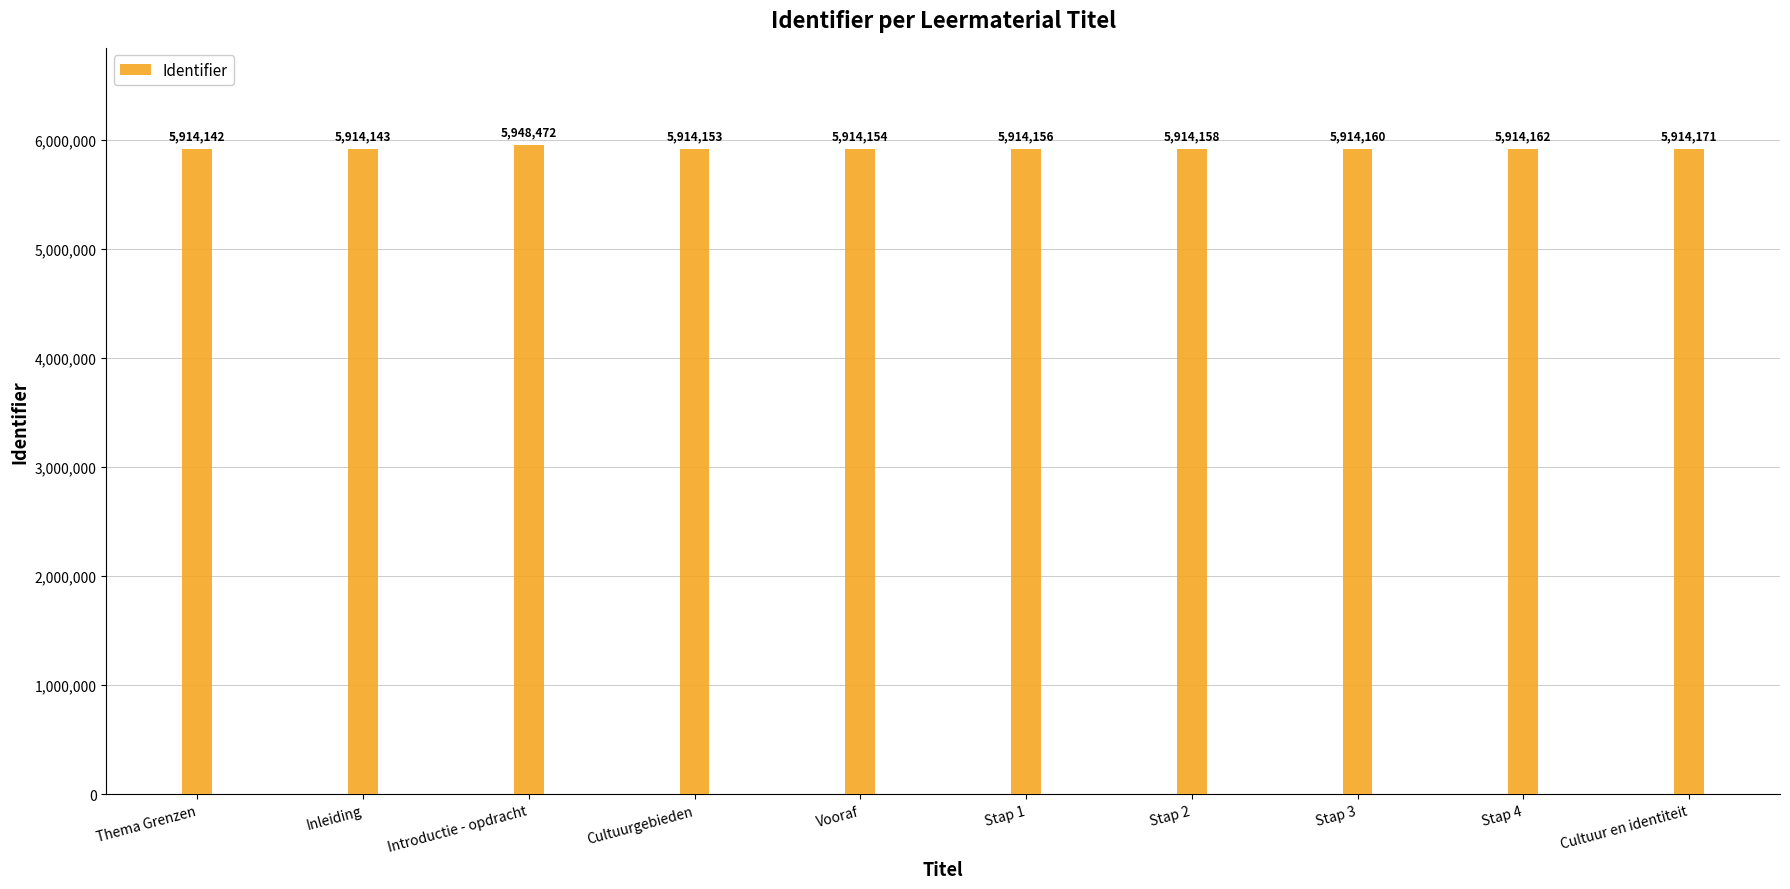

What is the difference between the values at Stap 1 and Introductie - opdracht?

34316